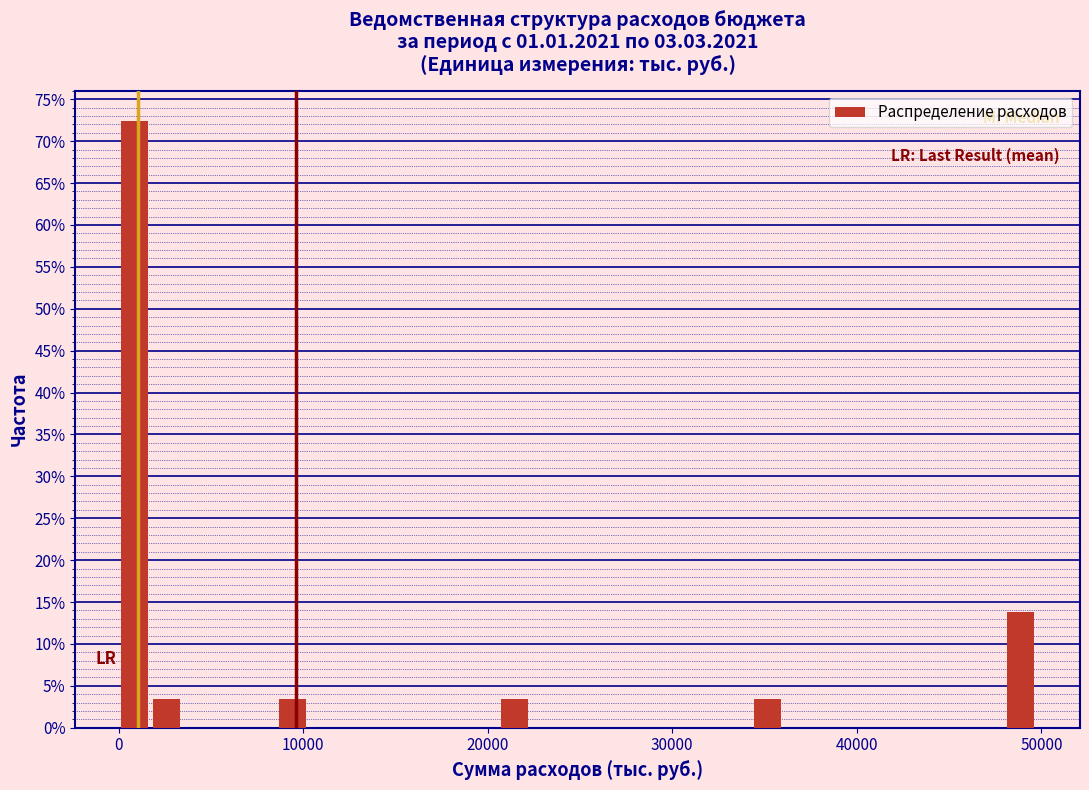

Read against the x-axis, roughly where is the centre of the tallest bar?

1000